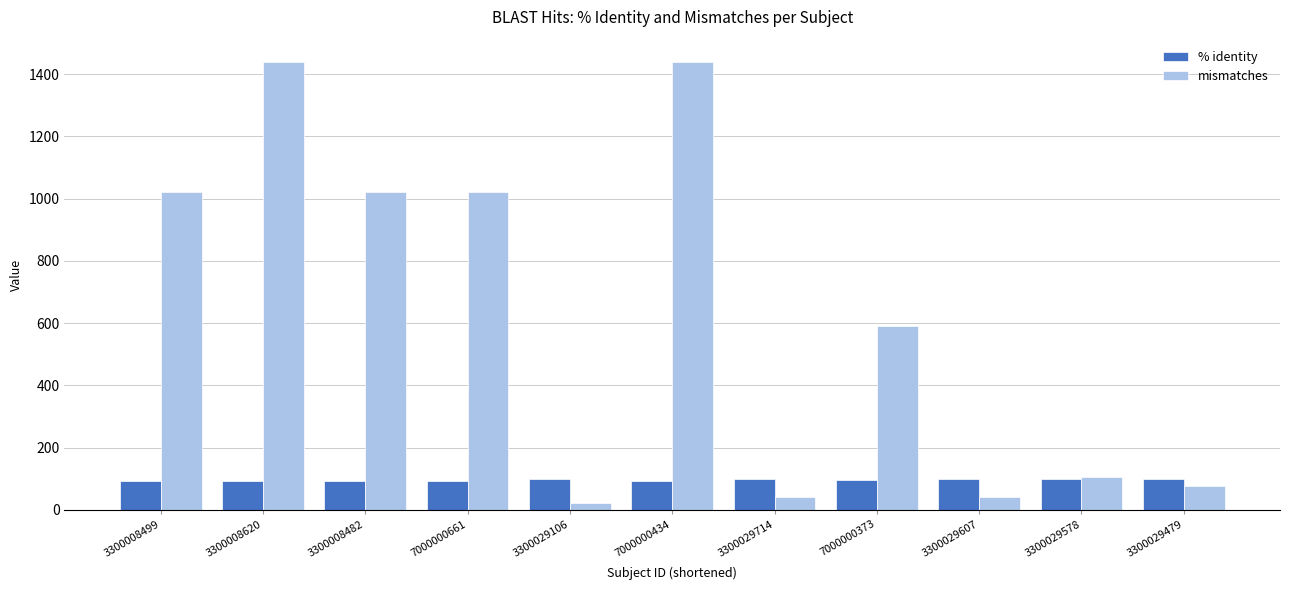

What is the difference between the second highest and second lowest values in the mismatches series?

1399.0